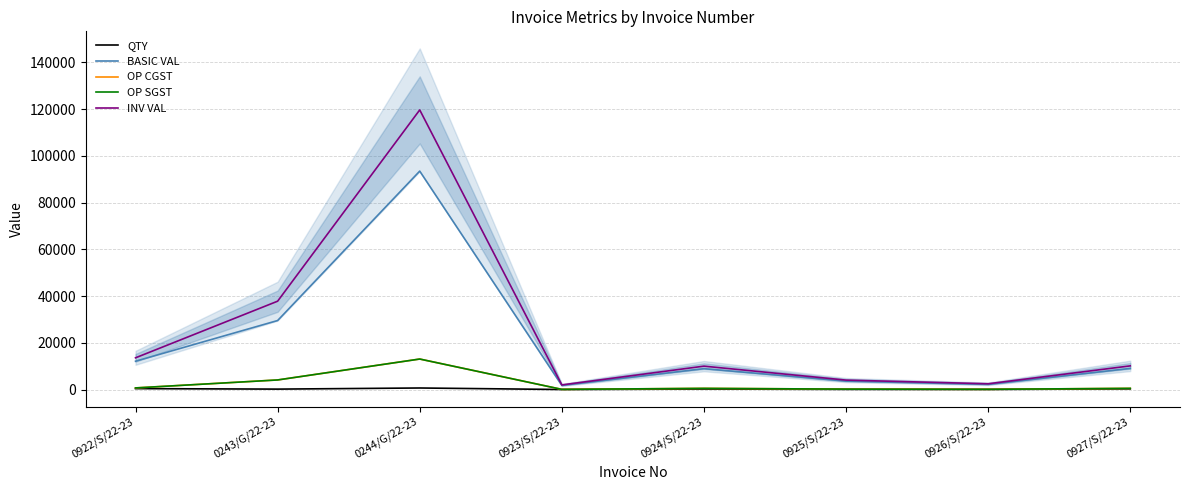

Does the chart display data point markers on the line(s)?

No